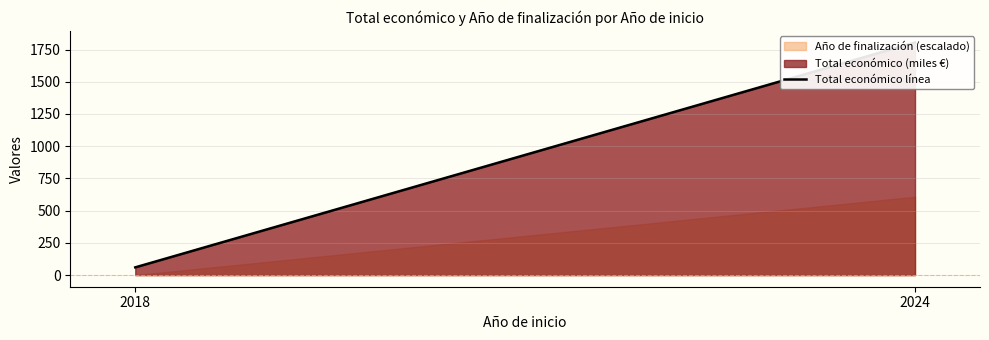

List the labels in order of value, largest first.

2024, 2018